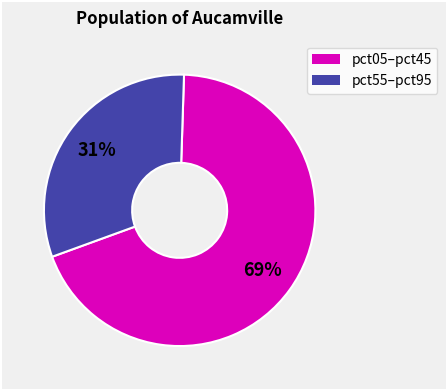

Does any single category account for the majority?

Yes